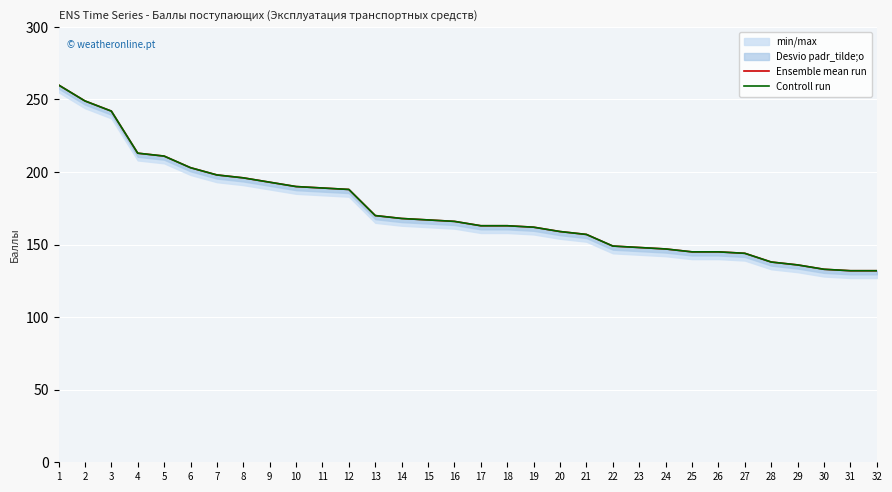

Reading right to left, transcribe all the data shown in this chart.

Ensemble mean run: 32=132	31=132	30=133	29=136	28=138	27=144	26=145	25=145	24=147	23=148	22=149	21=157	20=159	19=162	18=163	17=163	16=166	15=167	14=168	13=170	12=188	11=189	10=190	9=193	8=196	7=198	6=203	5=211	4=213	3=242	2=249	1=260
Controll run: 32=132	31=132	30=133	29=136	28=138	27=144	26=145	25=145	24=147	23=148	22=149	21=157	20=159	19=162	18=163	17=163	16=166	15=167	14=168	13=170	12=188	11=189	10=190	9=193	8=196	7=198	6=203	5=211	4=213	3=242	2=249	1=260